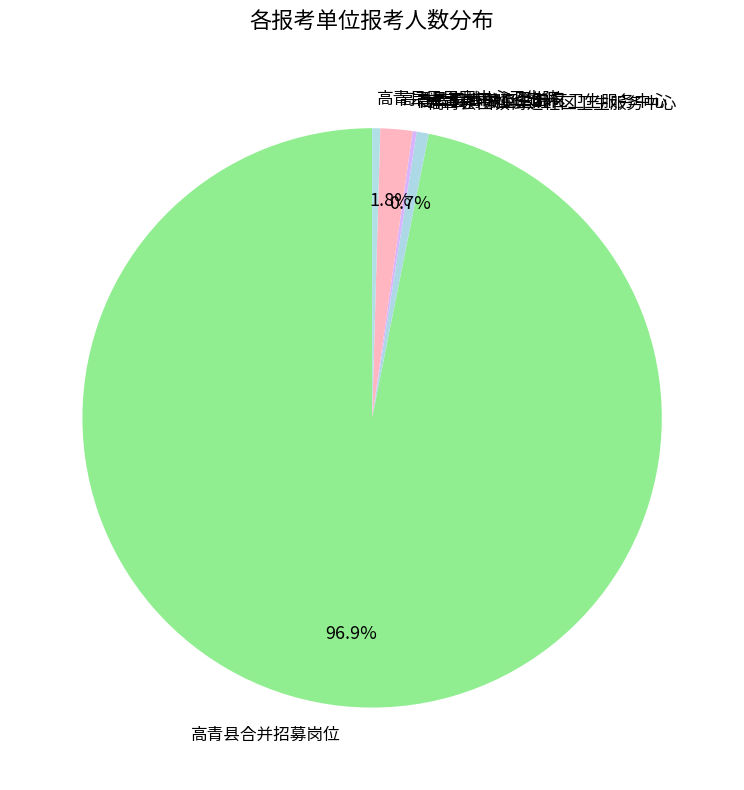

What is the majority slice?

高青县合并招募岗位